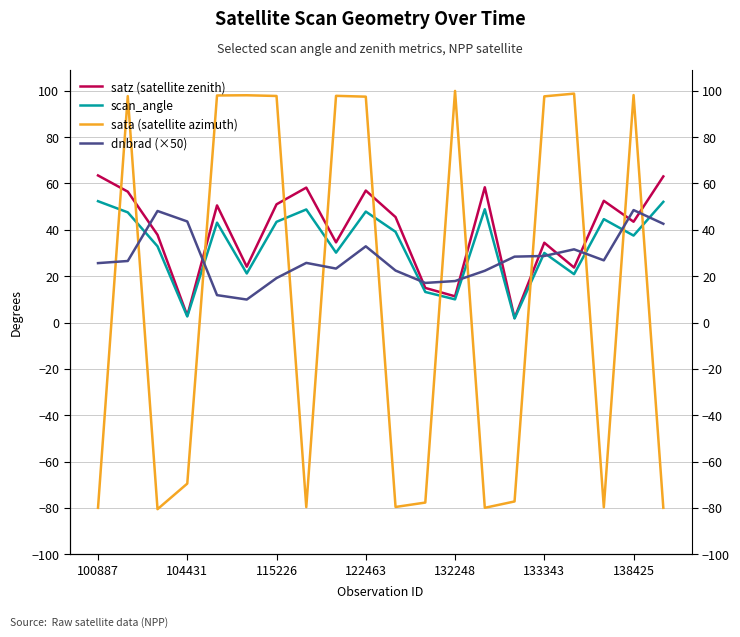

What are all the series names shown in the legend?

satz (satellite zenith), scan_angle, sata (satellite azimuth), dnbrad (×50)